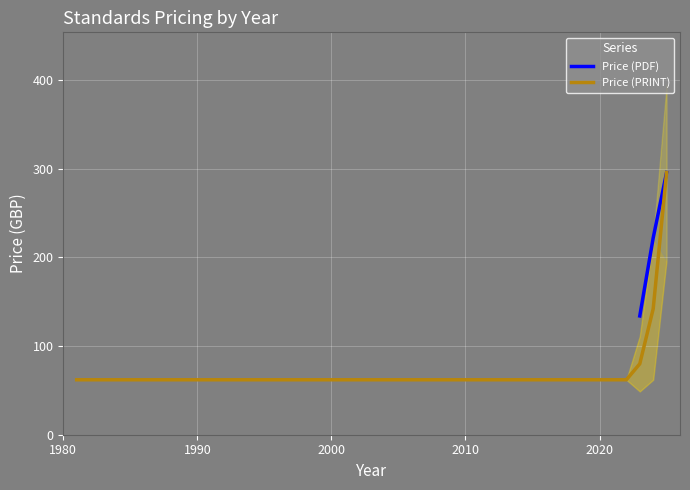

What is the minimum value for Price (PRINT)?

62.0